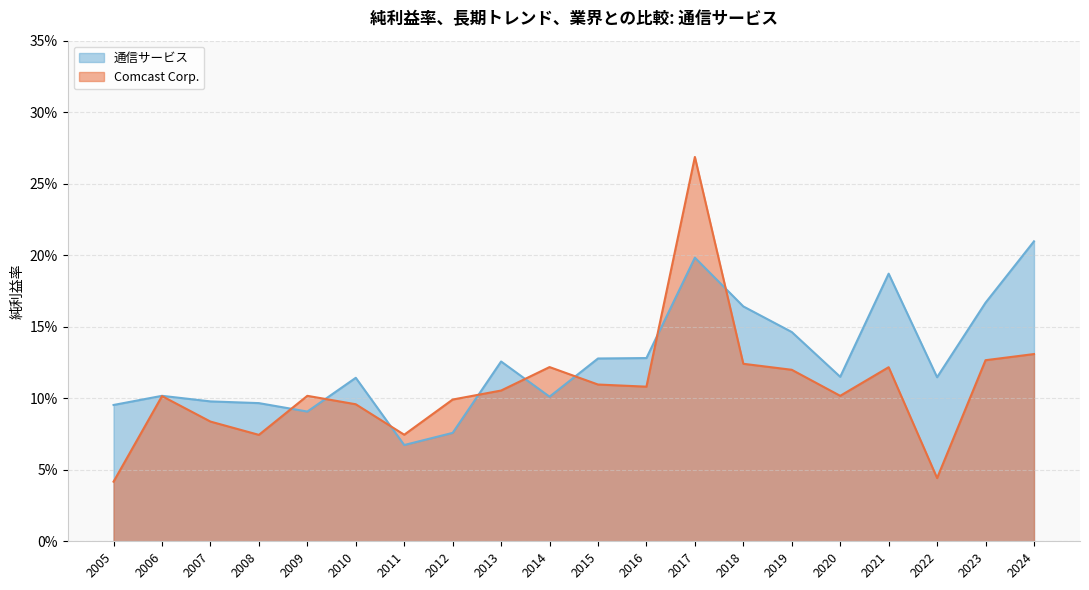

After their last crossing, which series has the higher values: Comcast Corp. or 通信サービス?

通信サービス